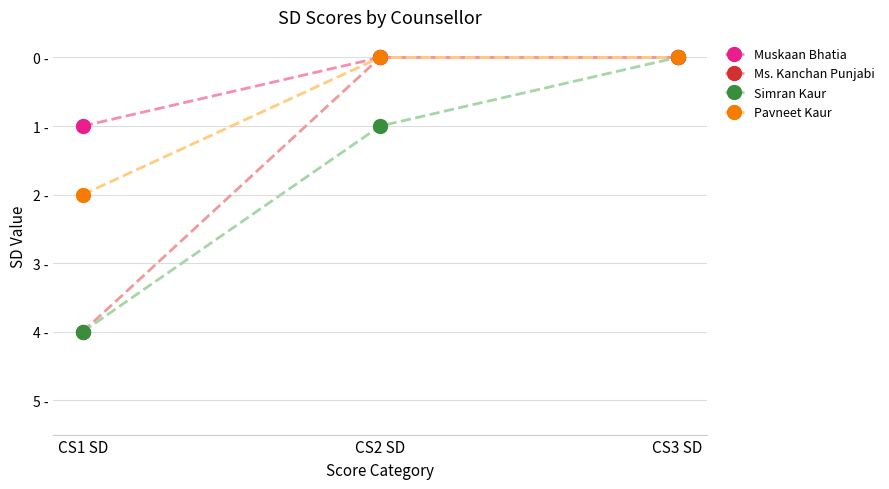

Is this an area chart (filled region under the line)?

No